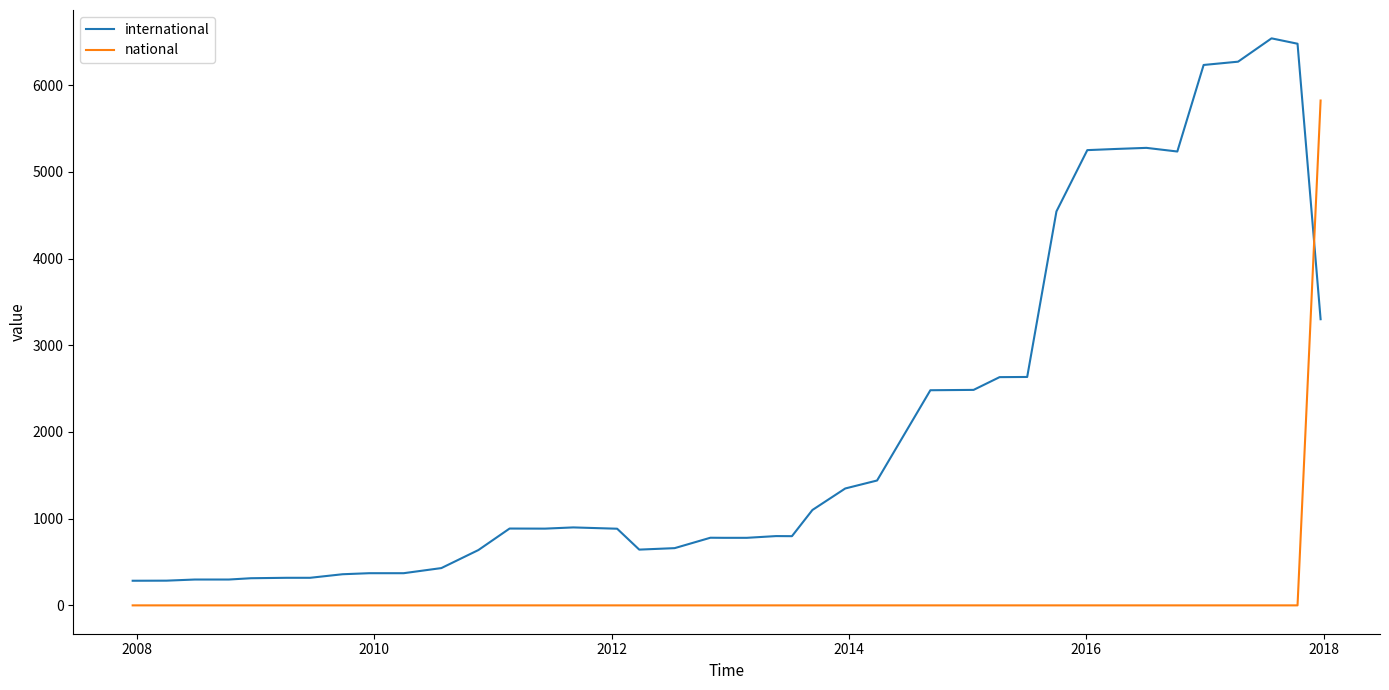

True or false: international has more than 0 points higher than both neighbors.

True